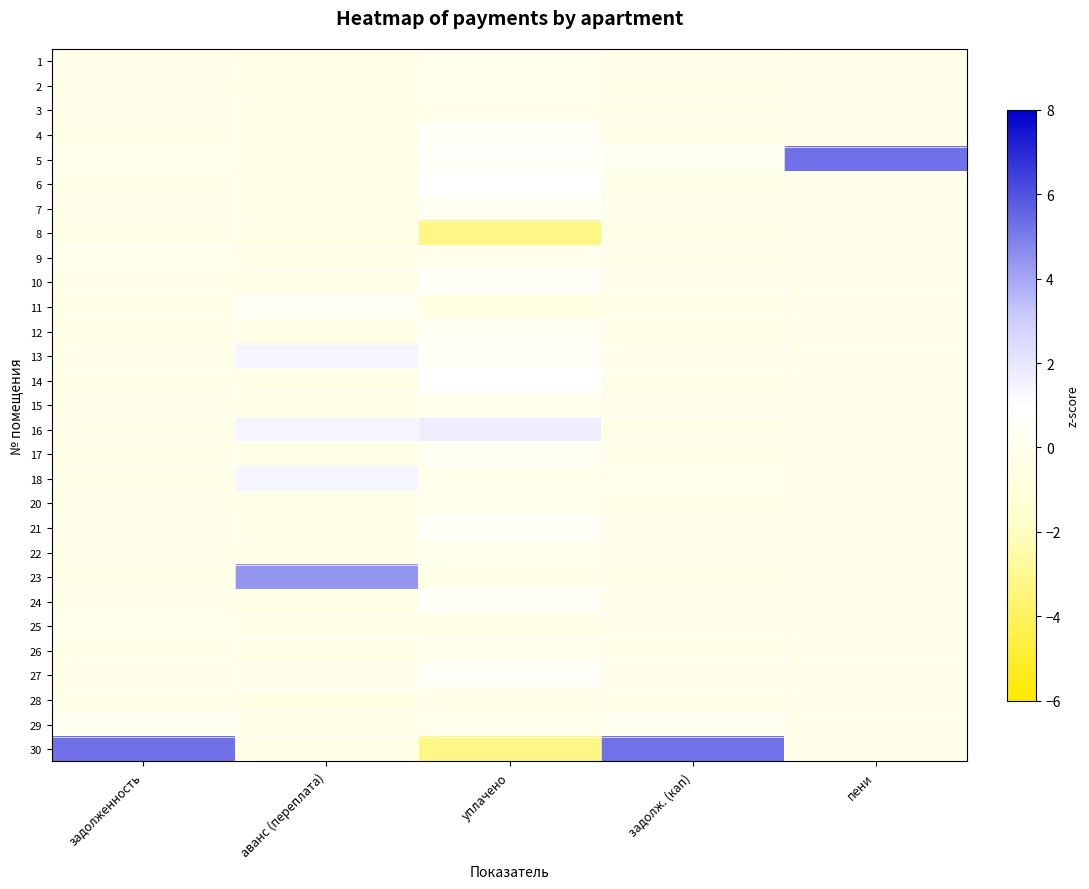

What is the difference between the highest and lowest values at уплачено?

4.9